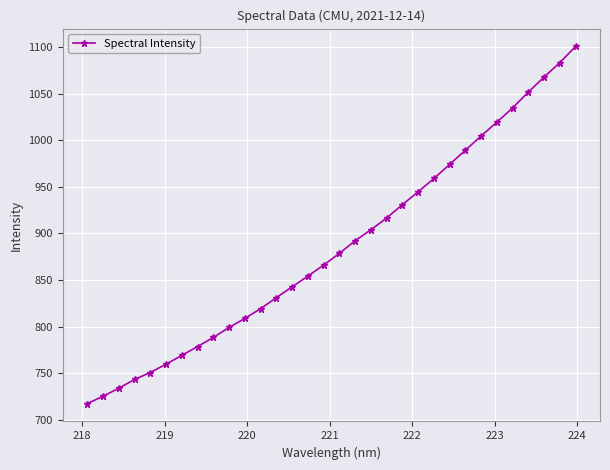

What is the smallest value displayed?

717.4